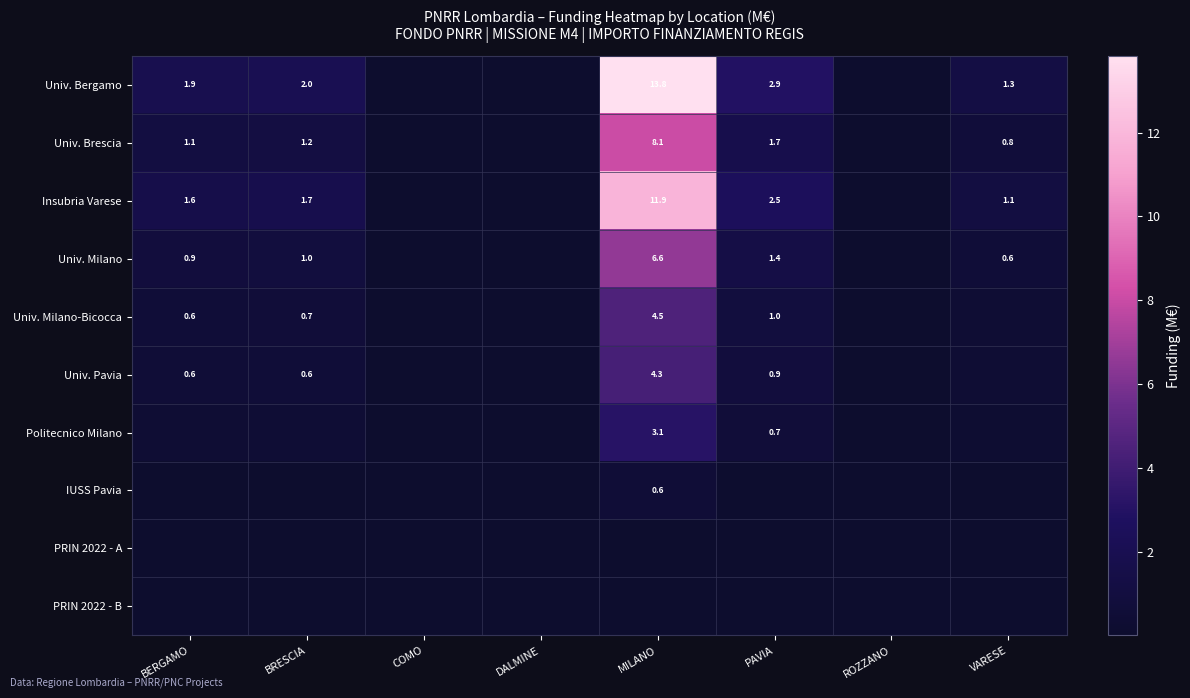

Is the value of Univ. Brescia at VARESE greater than the value of Insubria Varese at MILANO?

No